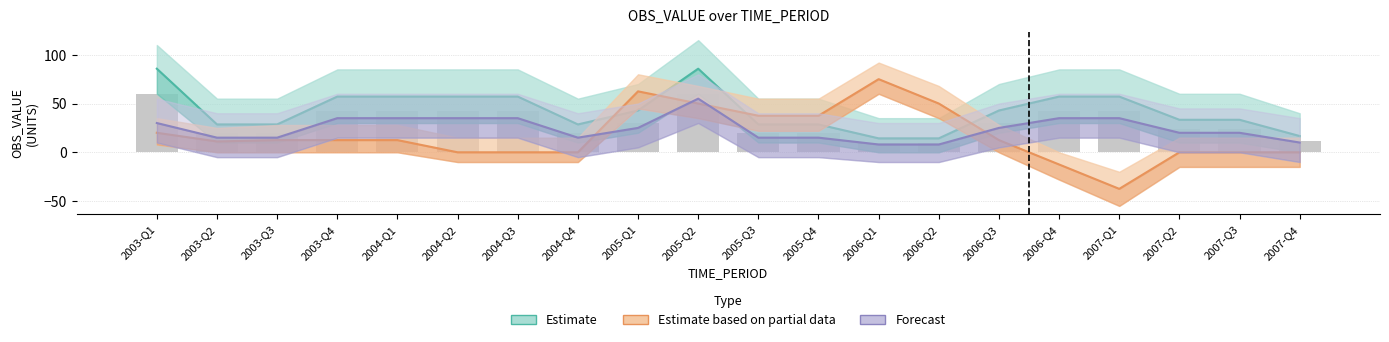

How many bars are there in each group?

3